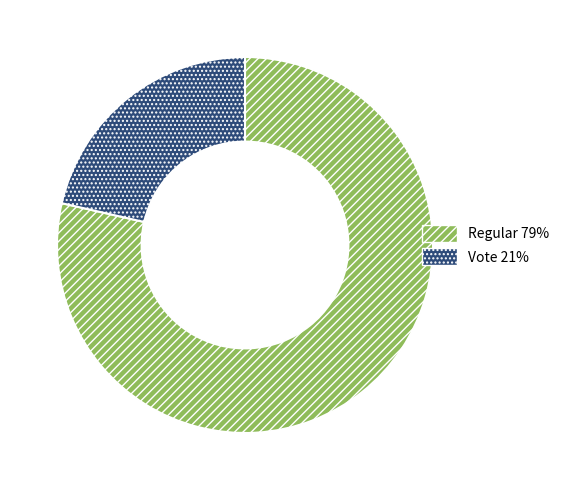

Is the sum of Vote 21% and Regular 79% greater than half?

Yes